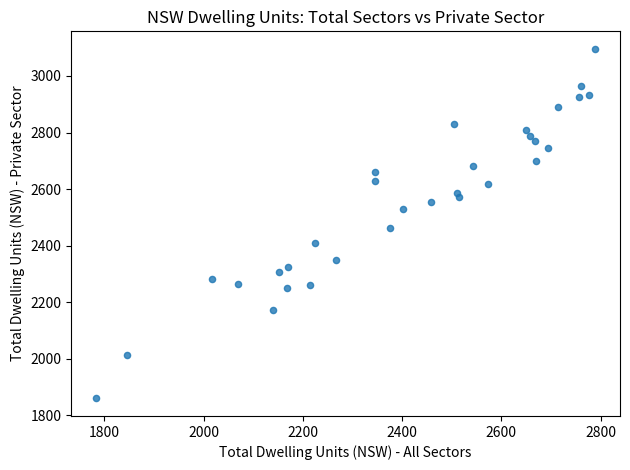

What Y value in the scatter plot is closest to 2478?

2463